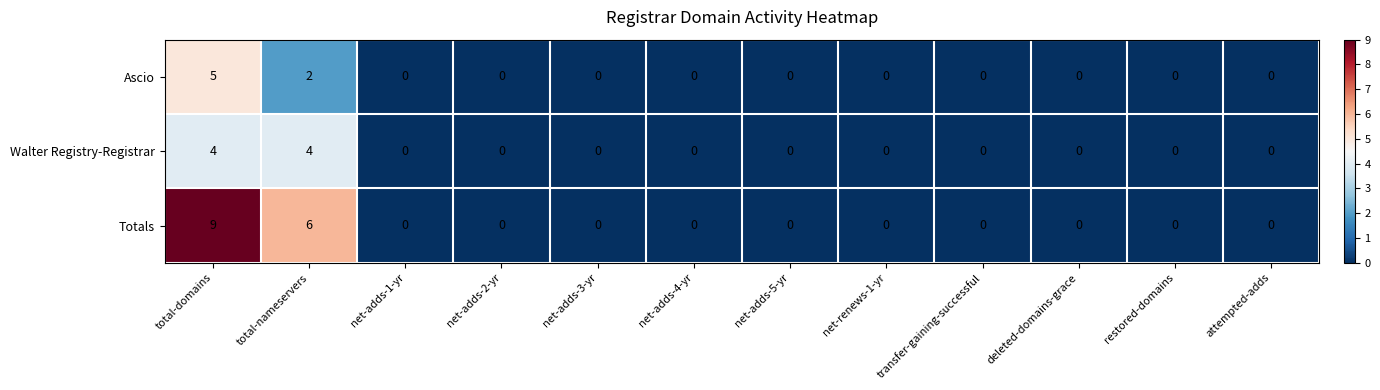

Read the Walter Registry-Registrar value at total-domains.

4